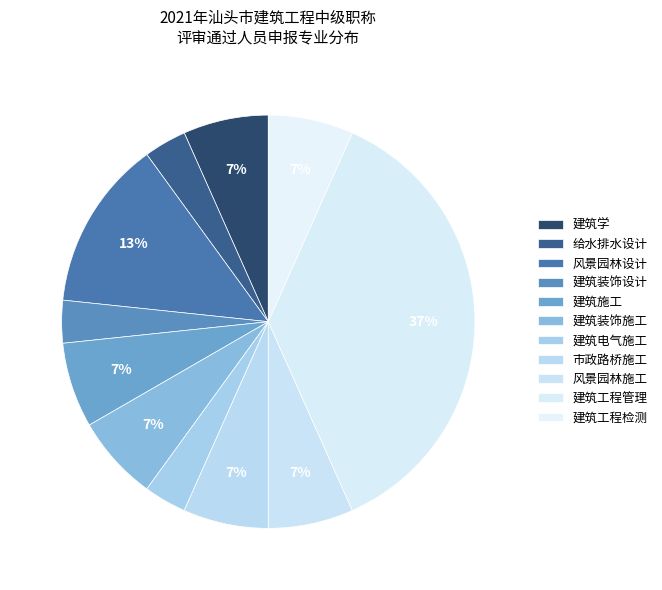

Does any single category account for the majority?

No